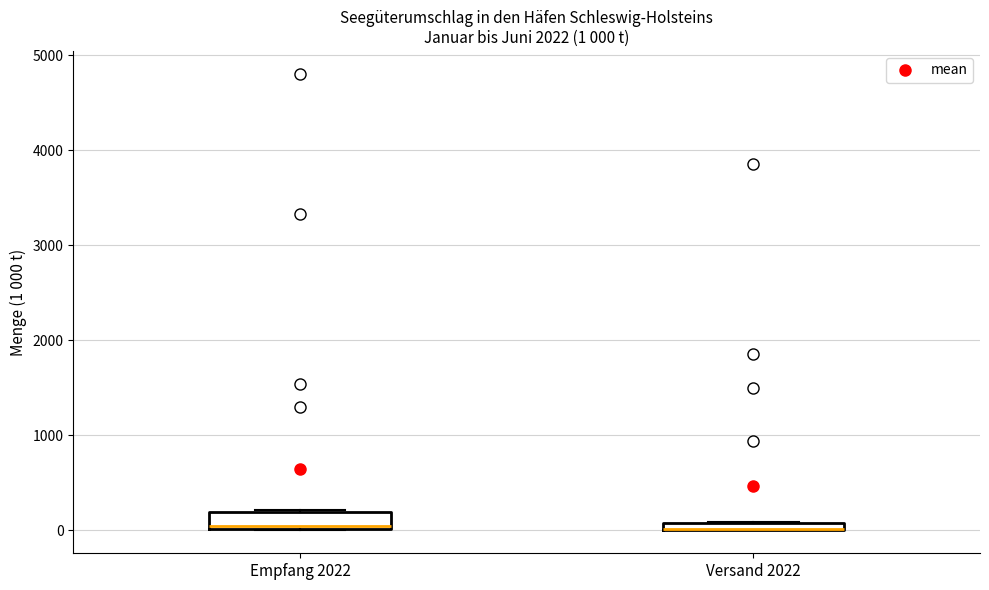

Comparing the boxes themselves (not the whiskers), which one is the tallest?

Empfang 2022